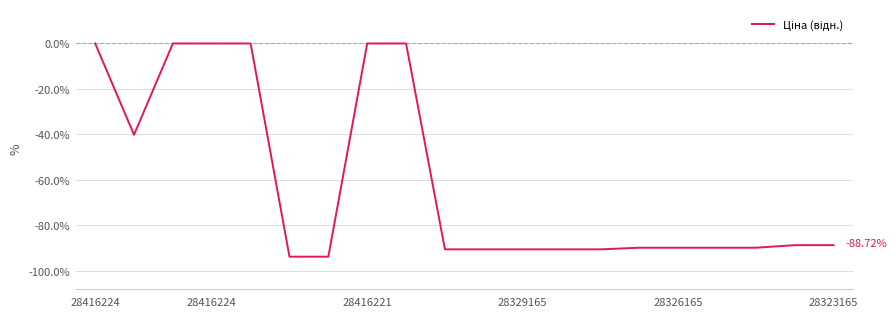

What is the label of the 19th point from the left?

18